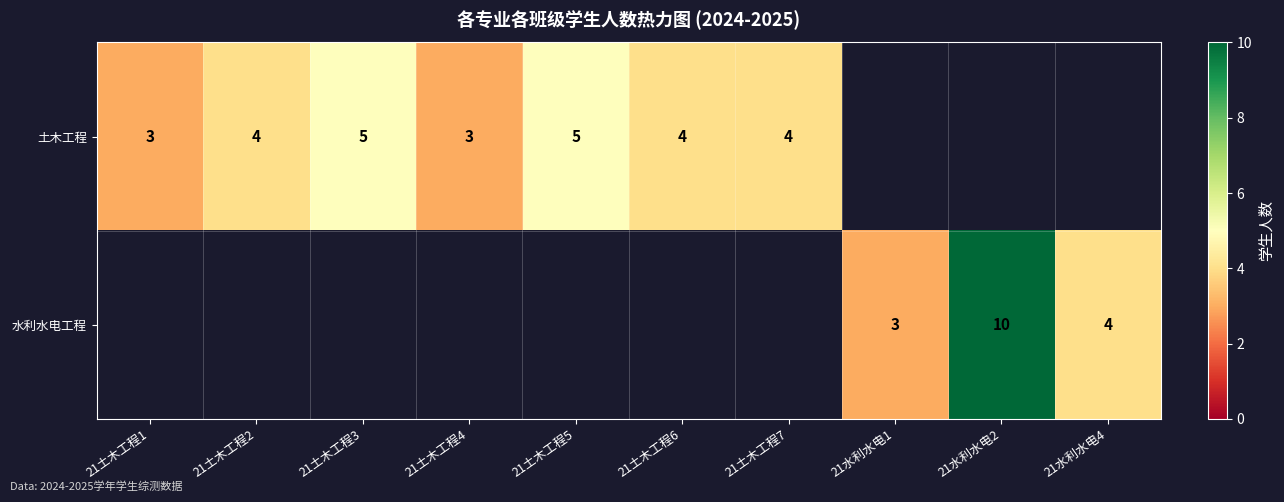

Is it true that 土木工程 equals 4 at 21土木工程2?

True